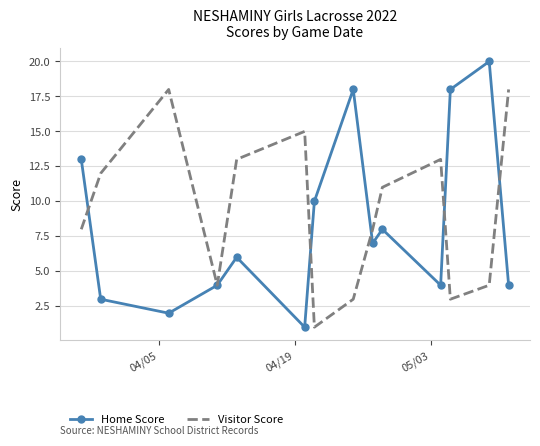

Rank the series by their maximum value, from highest to lowest.

Home Score, Visitor Score